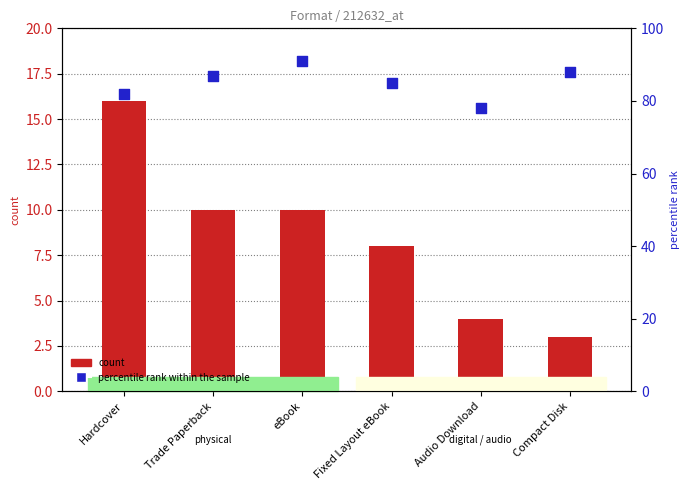

Is the value of percentile rank within the sample at Audio Download greater than the value of count at Compact Disk?

Yes